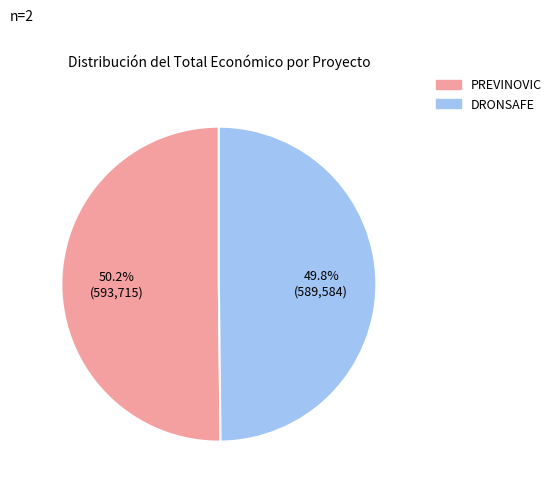

Combined, what portion of the pie is PREVINOVIC and DRONSAFE?

100.0%